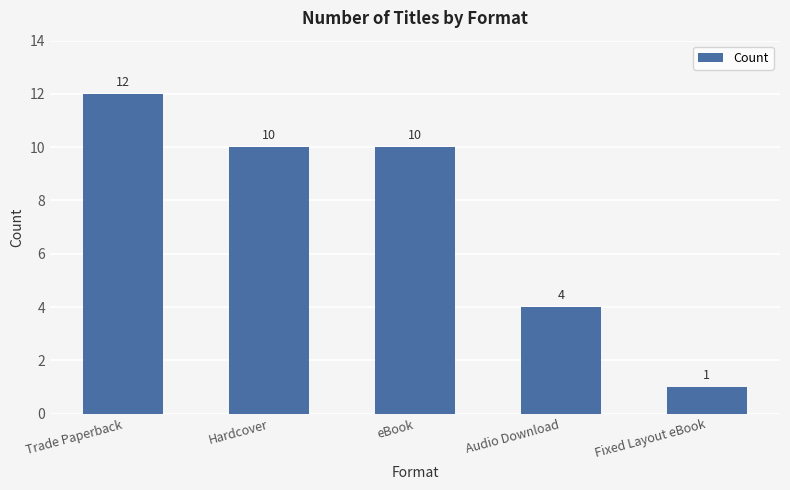

At which label is the value closest to 6?

Audio Download